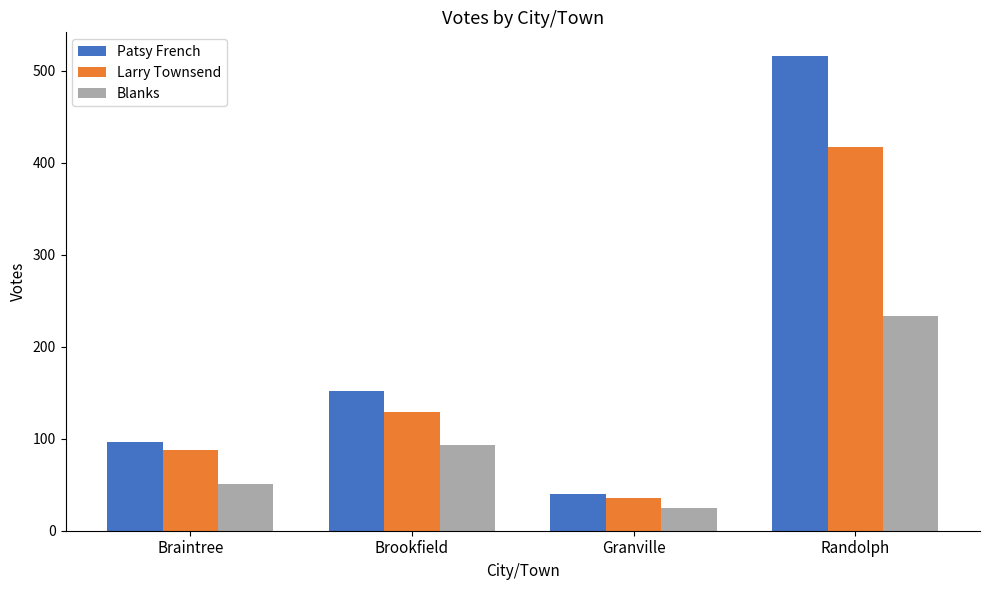

What position from the left is Brookfield?

2